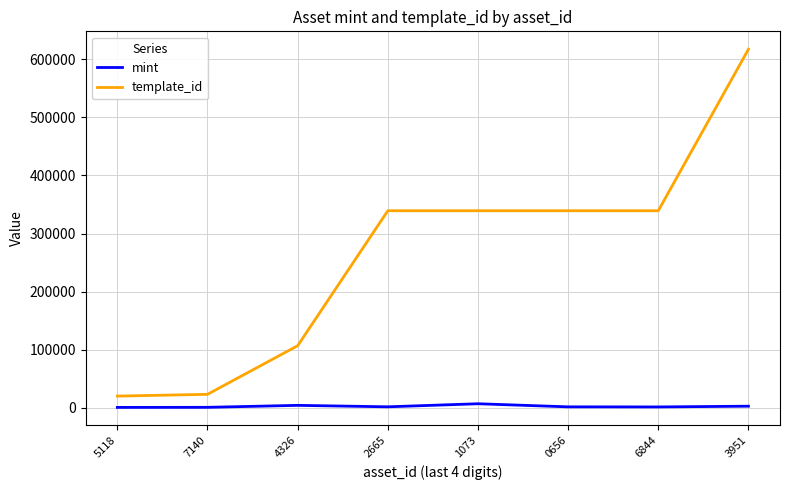

What is the maximum value shown in the chart?

617504